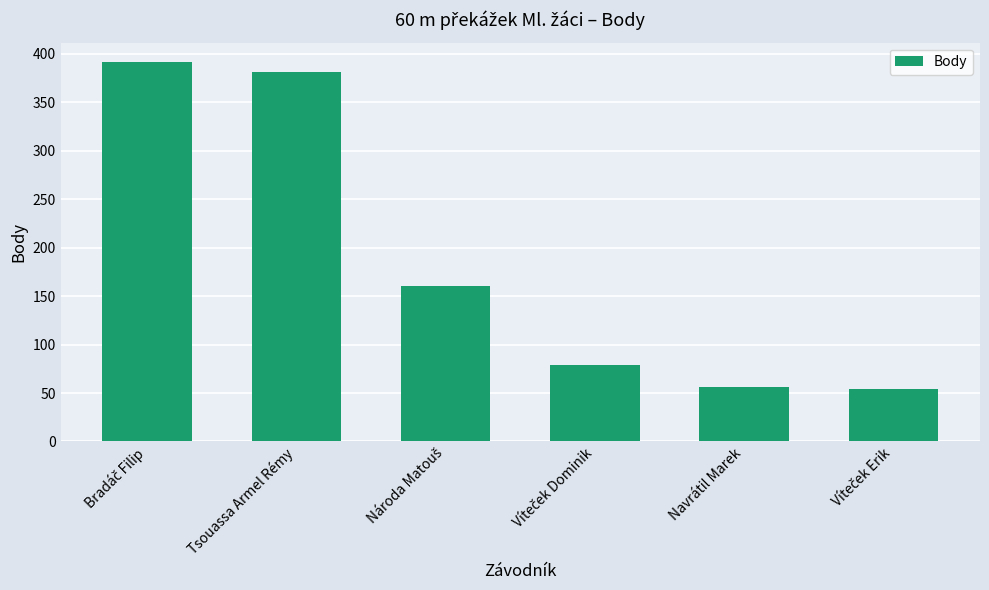

The value at Navrátil Marek is 56. True or false?

True